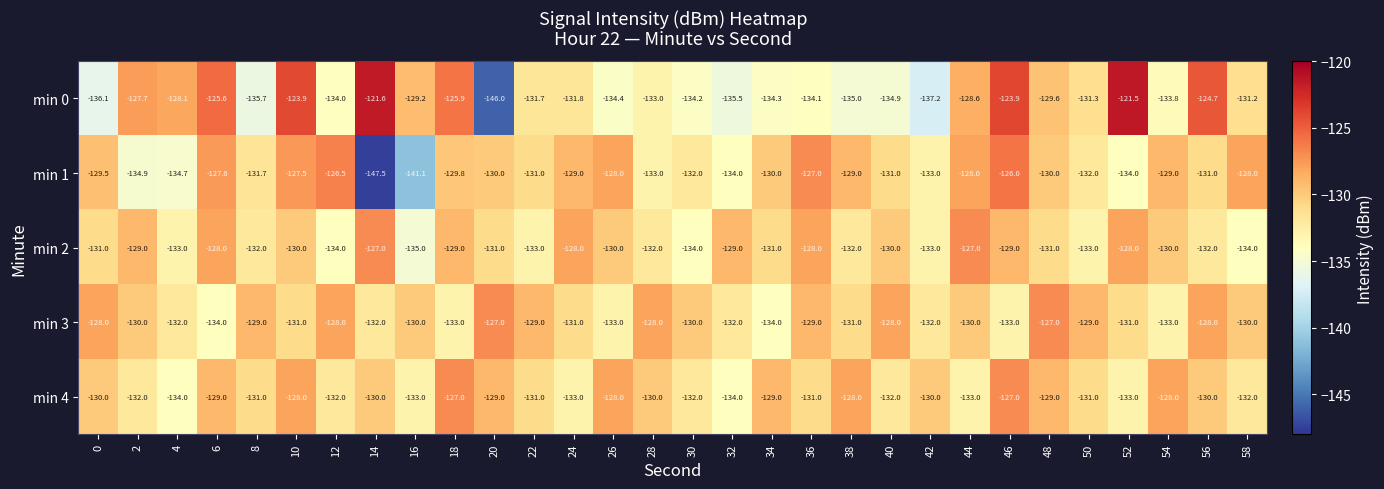

At which category is the sum across all series the highest?

46